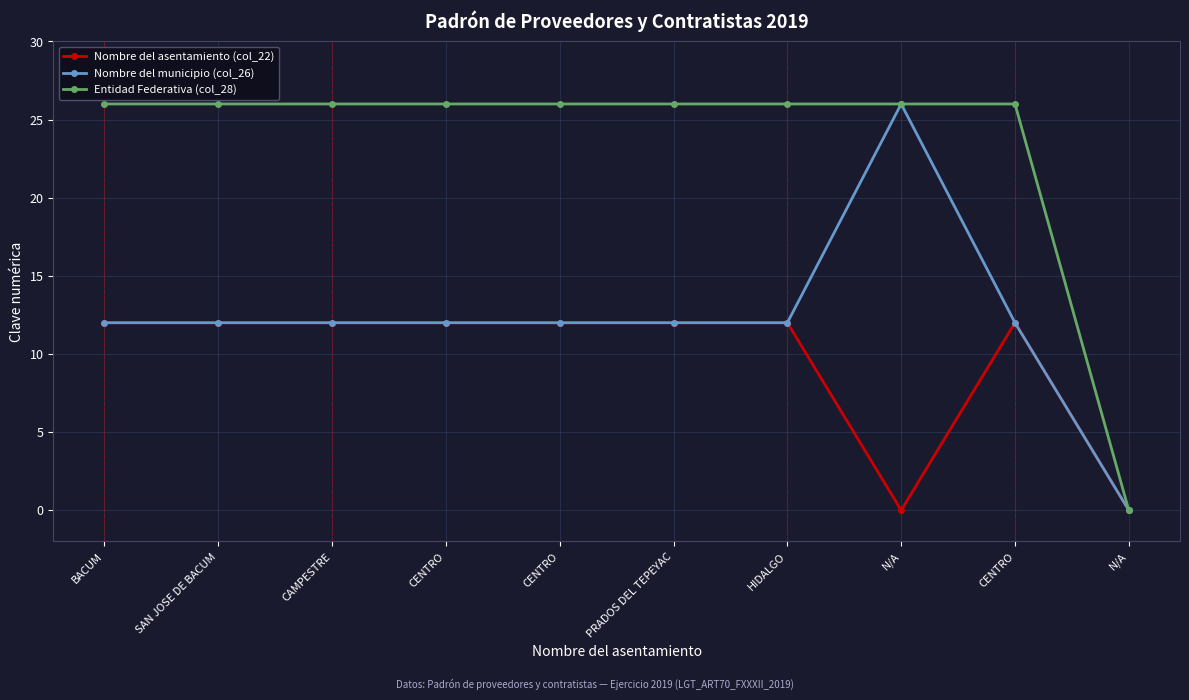

What are all the series names shown in the legend?

Nombre del asentamiento (col_22), Nombre del municipio (col_26), Entidad Federativa (col_28)